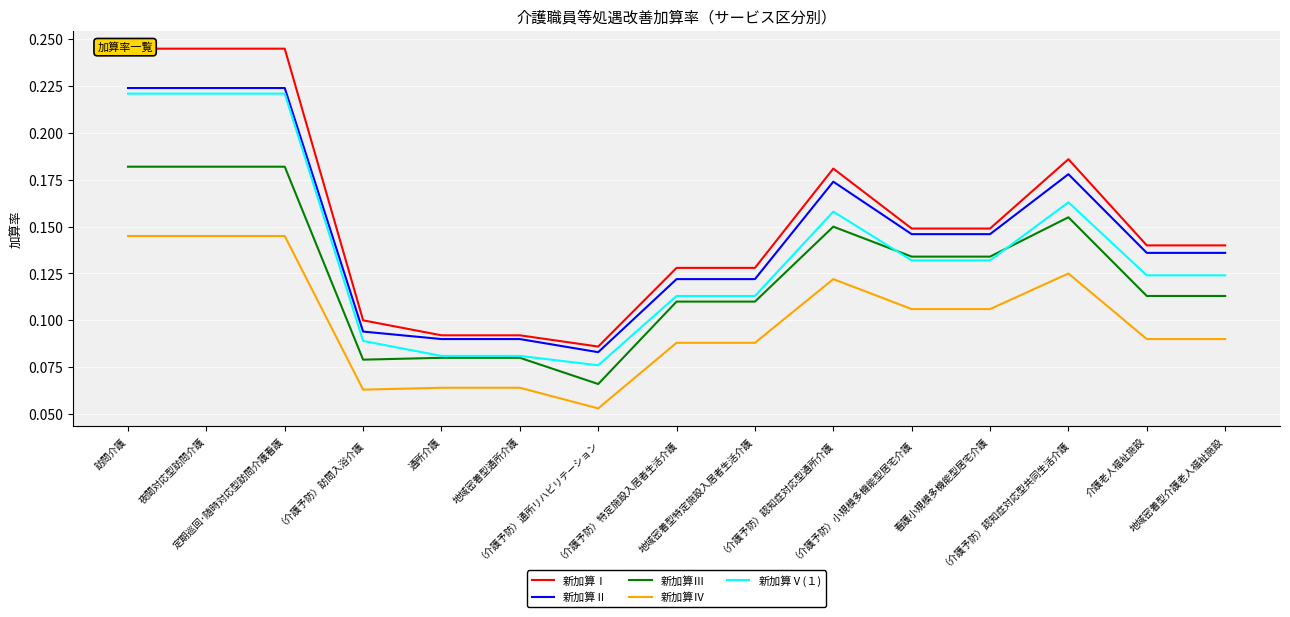

What are all the series names shown in the legend?

新加算Ⅰ, 新加算Ⅱ, 新加算Ⅲ, 新加算Ⅳ, 新加算Ⅴ(１)